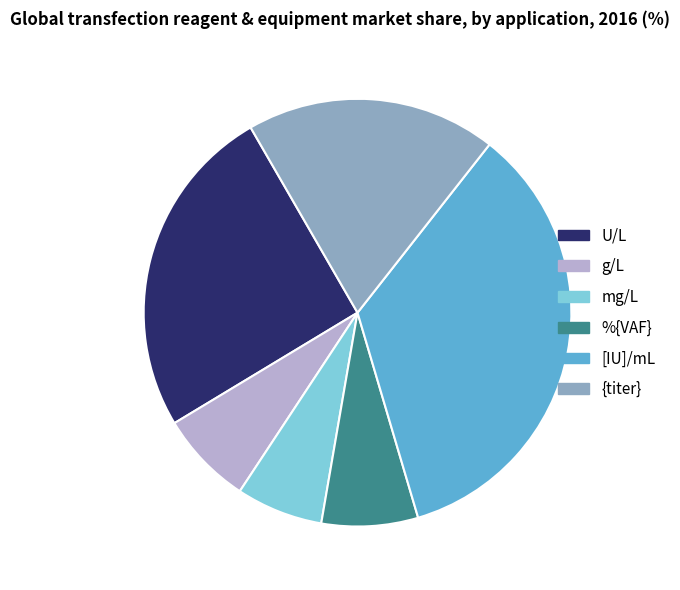

Approximately how many times larger is the value at mg/L compared to [IU]/mL?

0.2